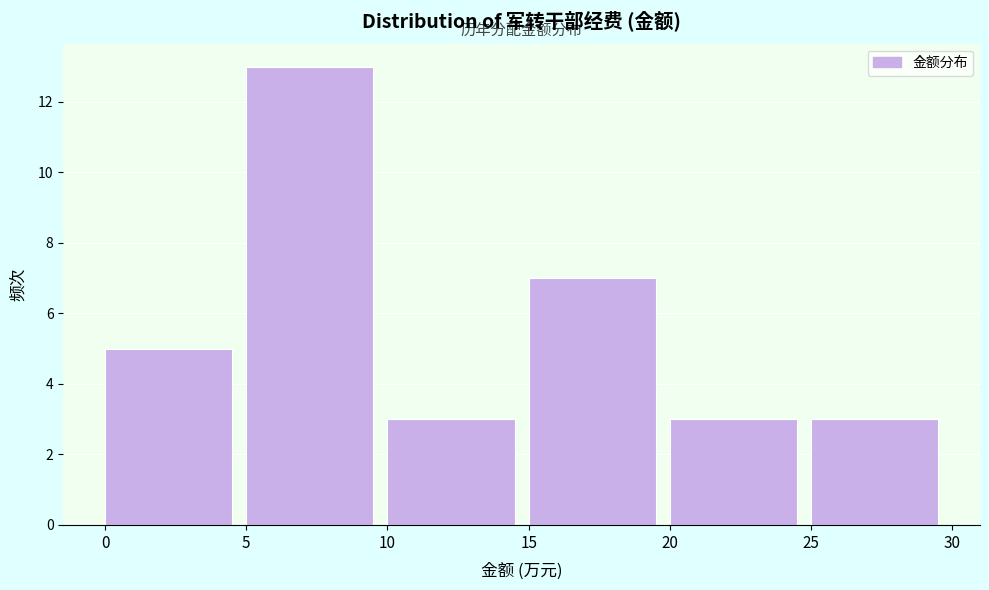

Over which range of the x-axis is the bar tallest?

5 to 10